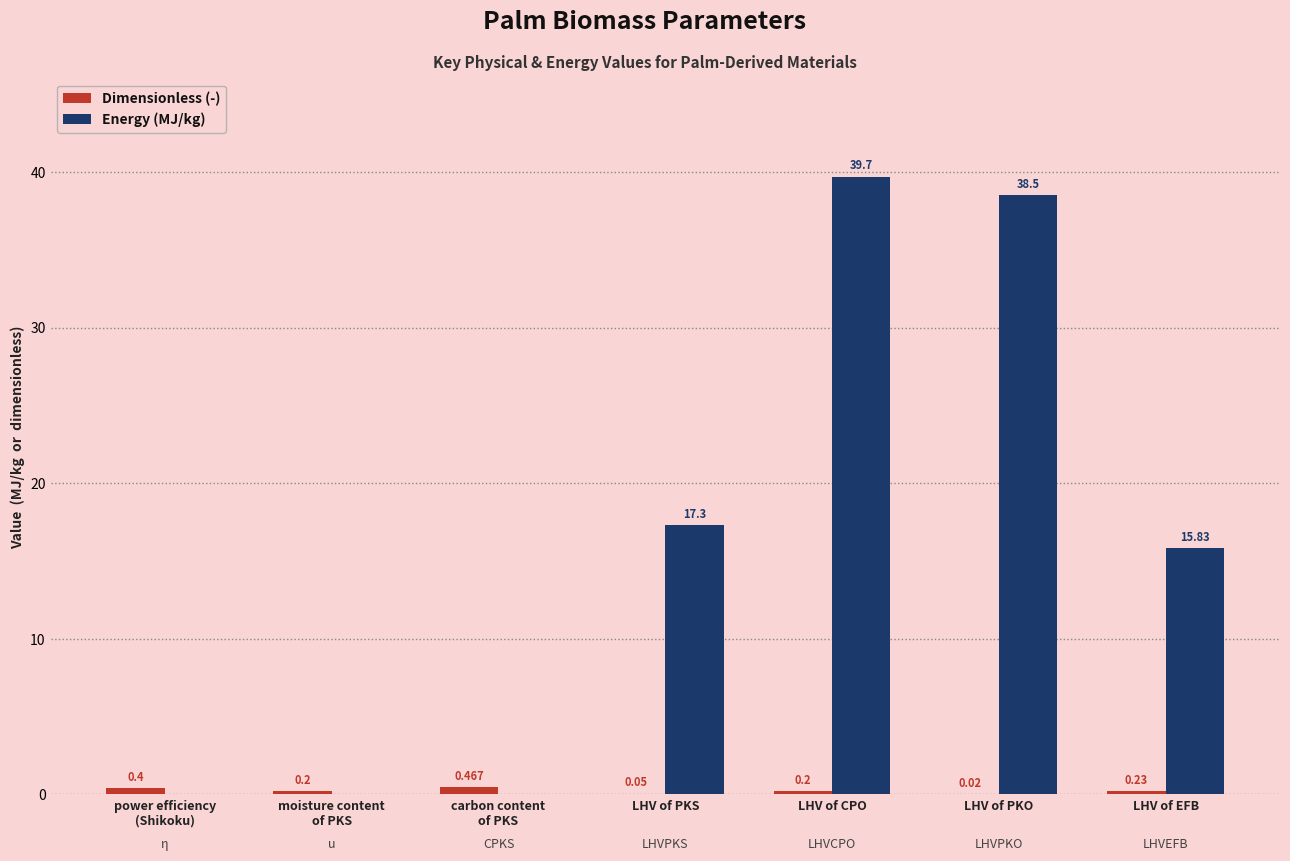

Which series has the largest total across all categories?

Energy (MJ/kg)